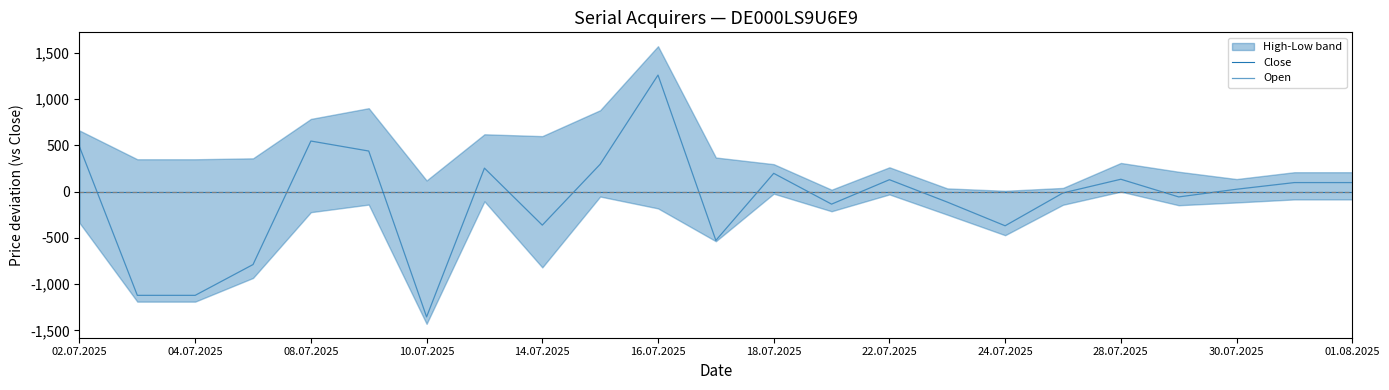

The value of Close at 10.07.2025 is 0. True or false?

True